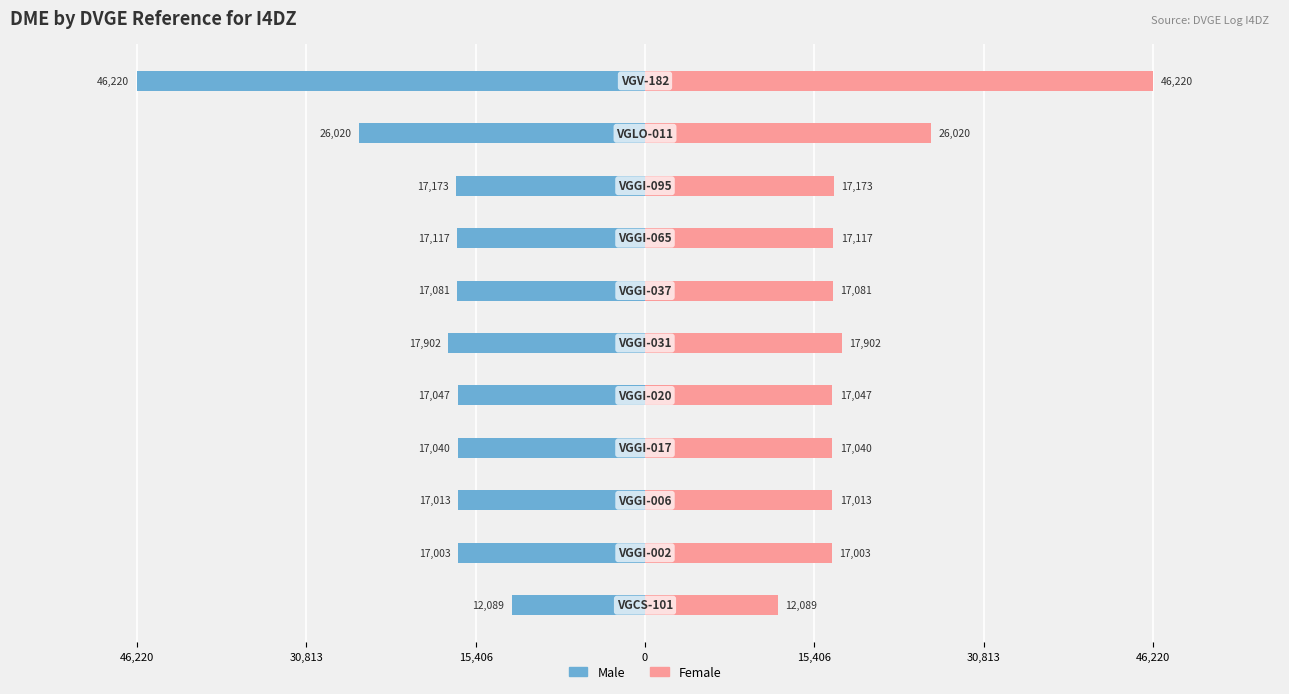

What is the value of the Female bar at the 10th from the left?

26020